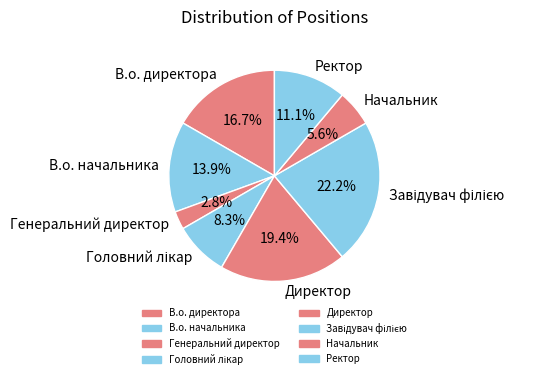

What percentage do Генеральний директор and Директор together represent?

22.2%